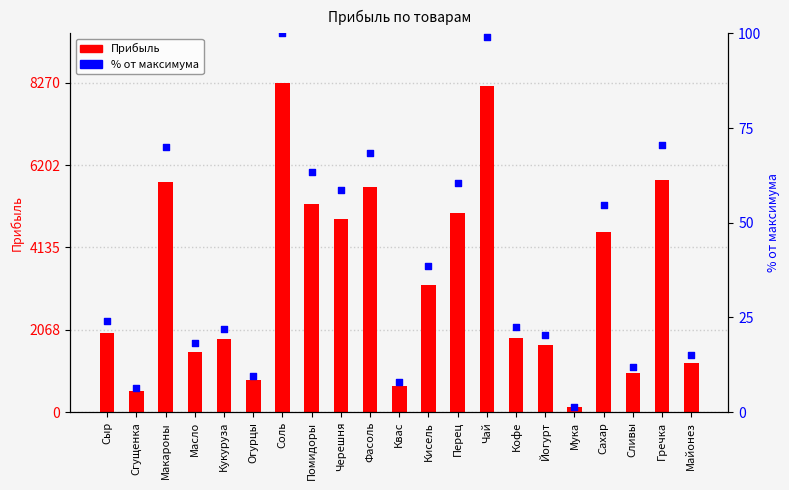

What are all the series names shown in the legend?

Прибыль, % от макс.